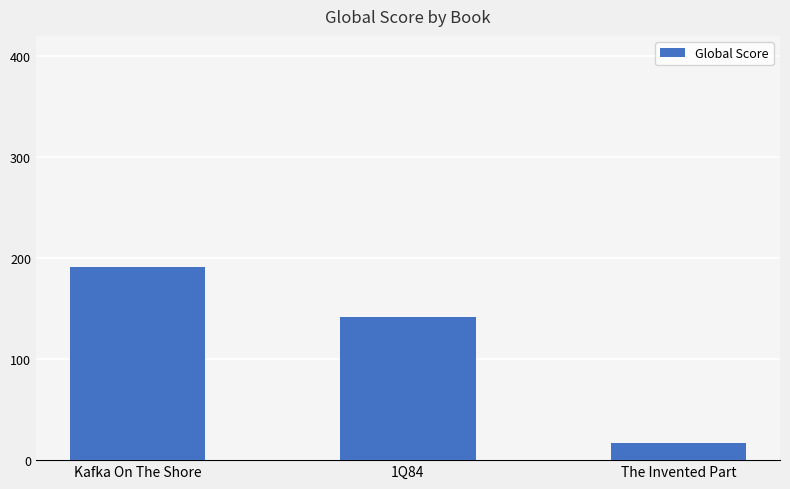

How many bars are there in total?

3